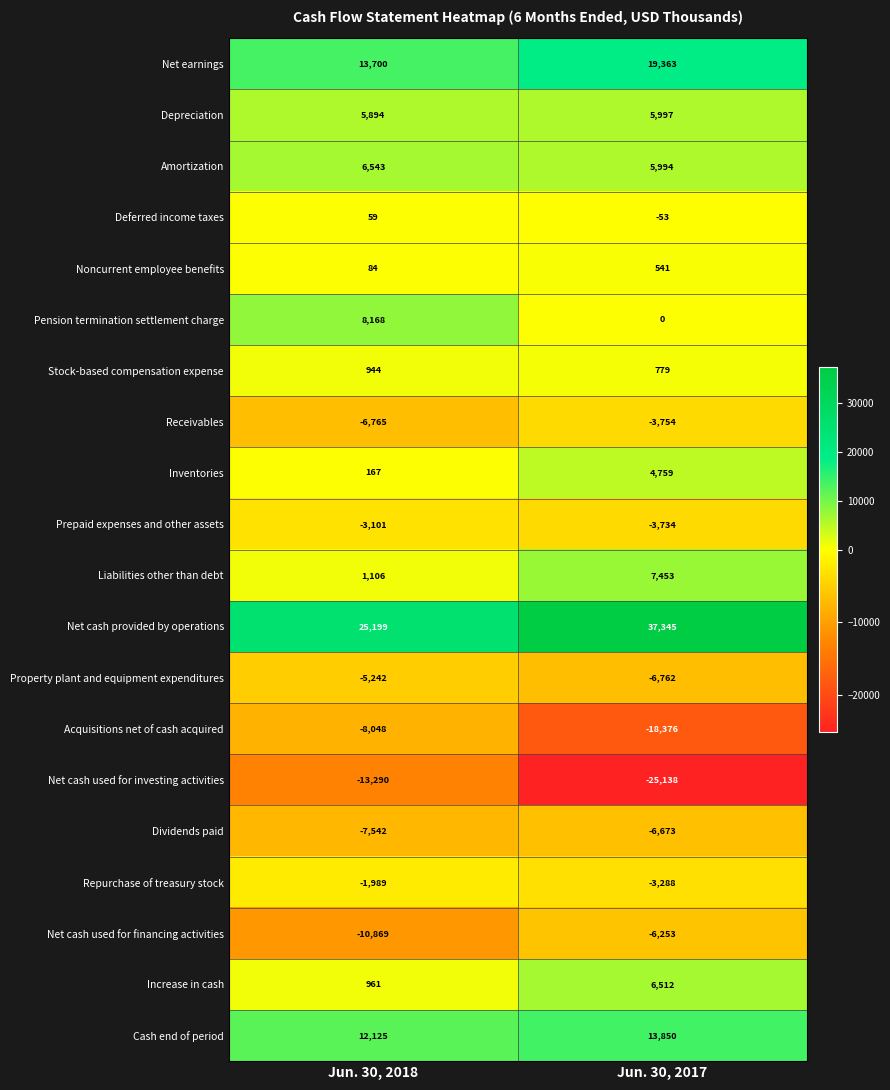

What is the sum of all Net cash used for investing activities values?

-38428